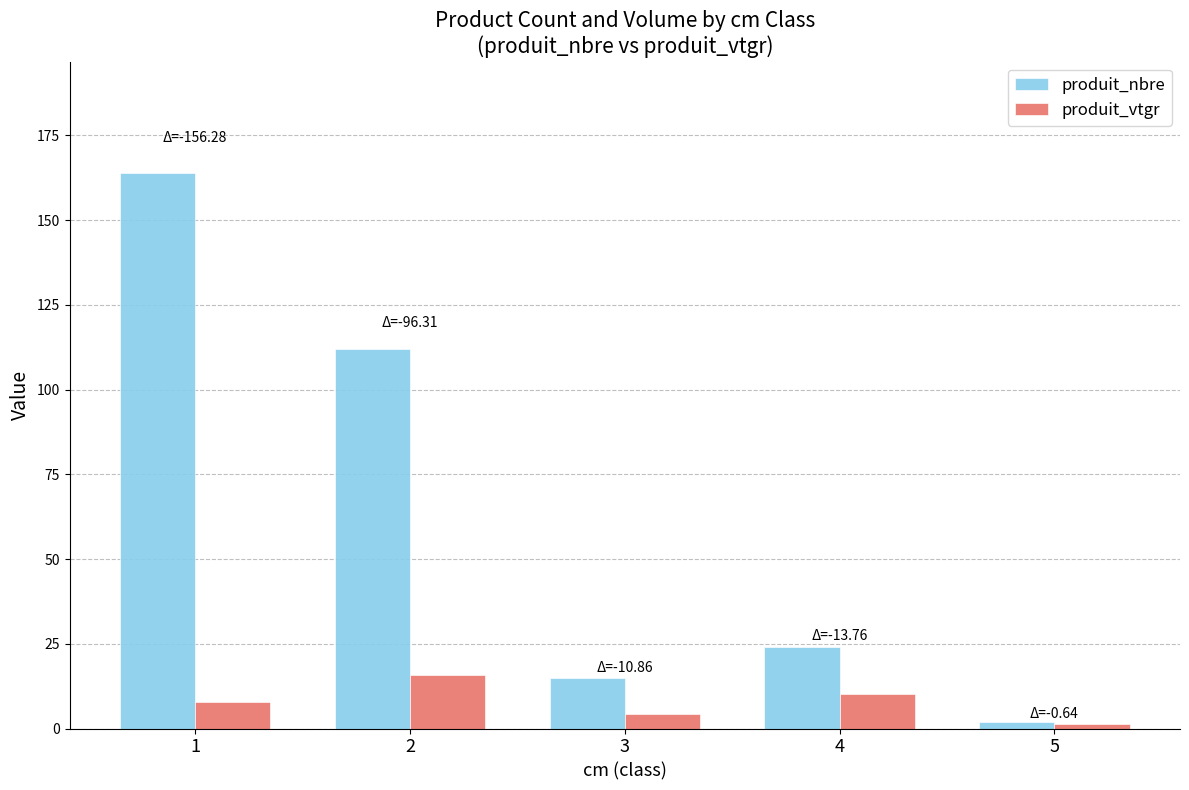

The produit_nbre series shows 112.0 at 2. True or false?

True